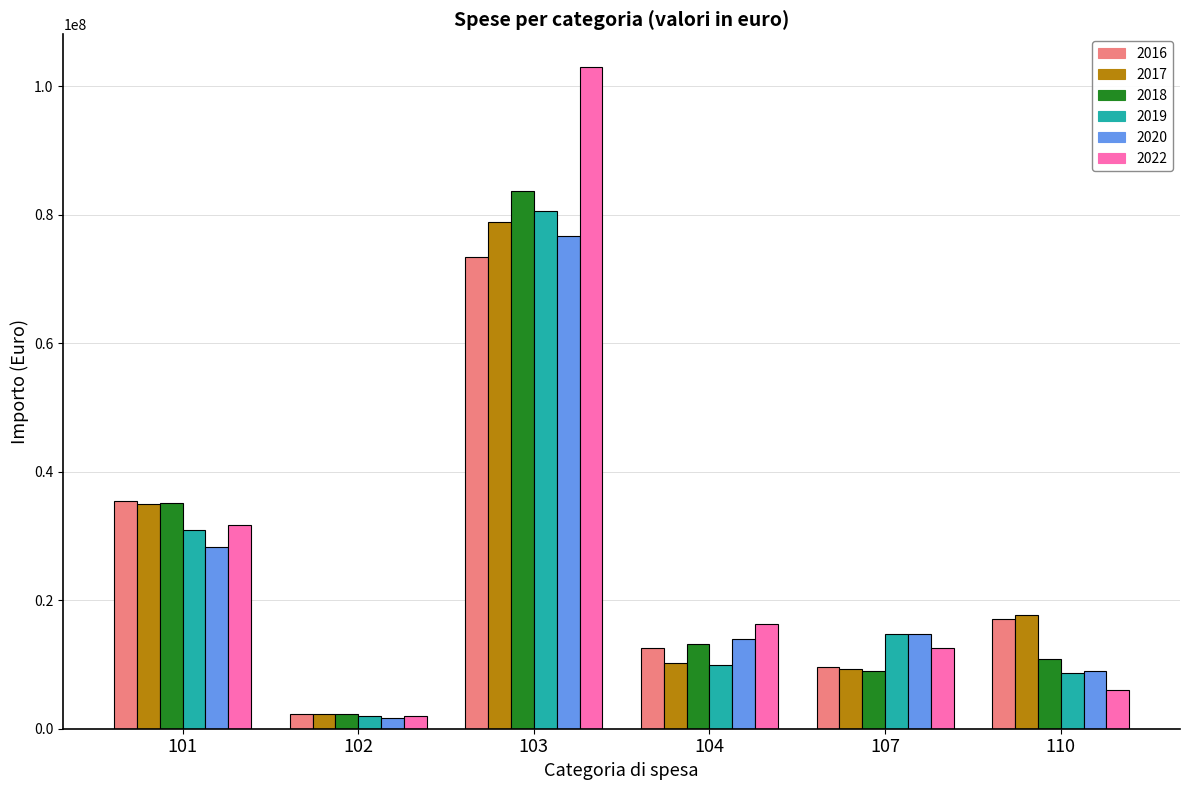

What is the value of the 2019 bar at the 1st from the left?

30972739.8